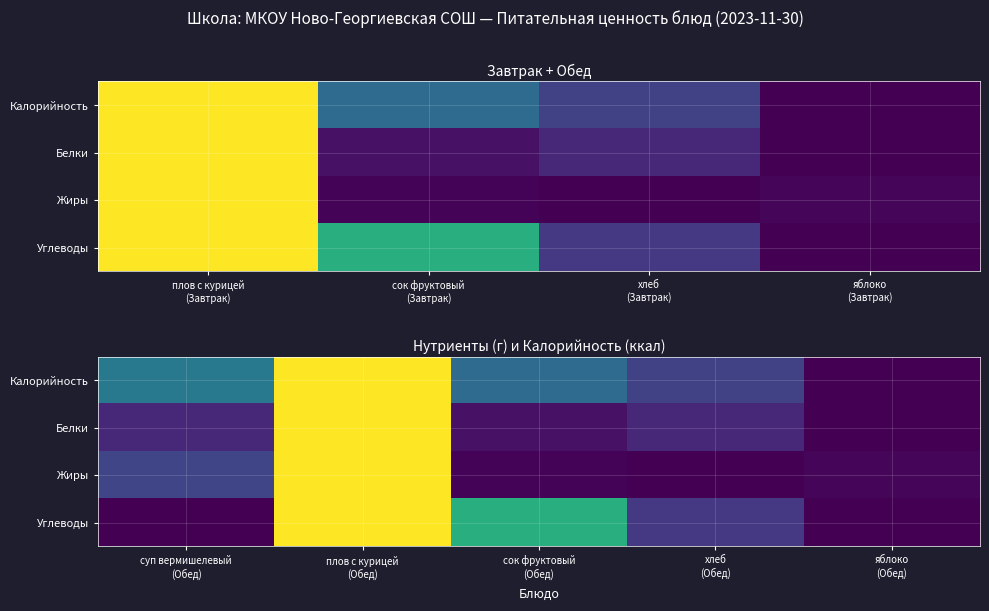

What is the sum of all Жиры values?

1.2